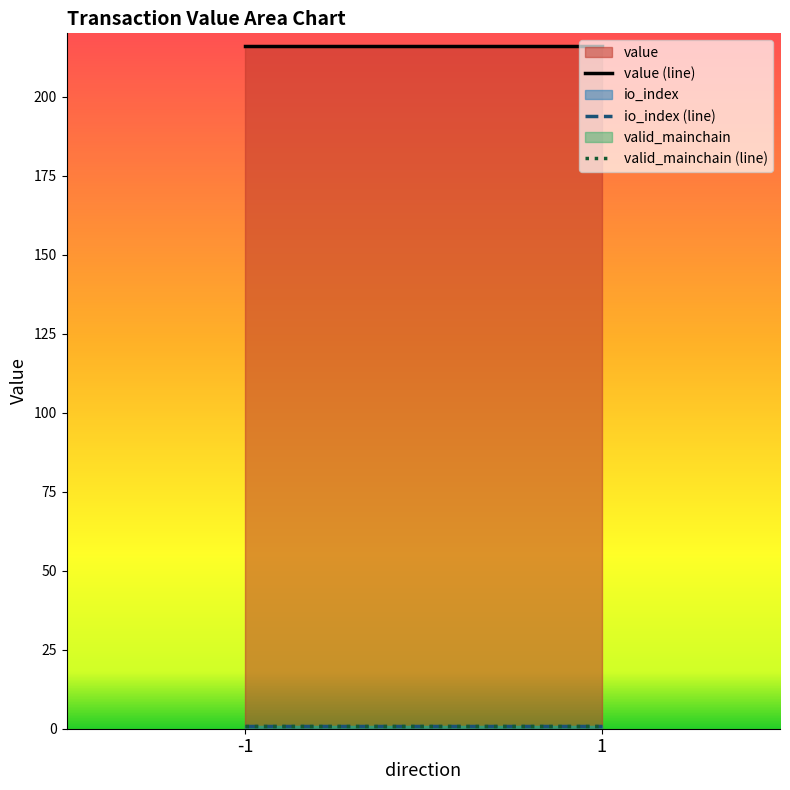

What is the sum of the io_index (line) values at 1 and -1?

2.0